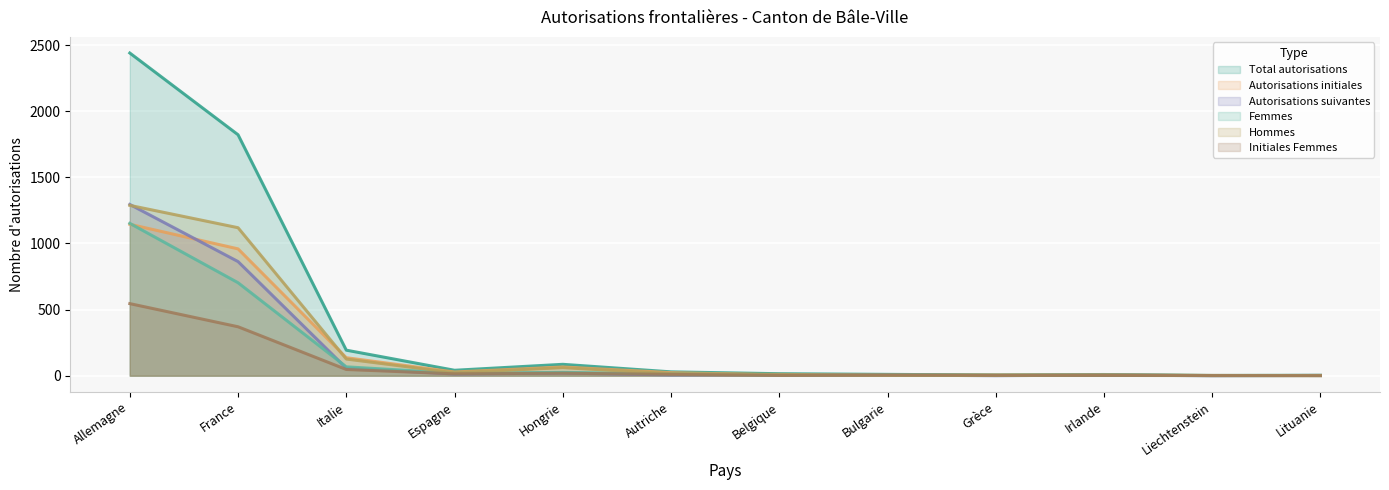

Which category has the highest value in the Hommes series?

Allemagne